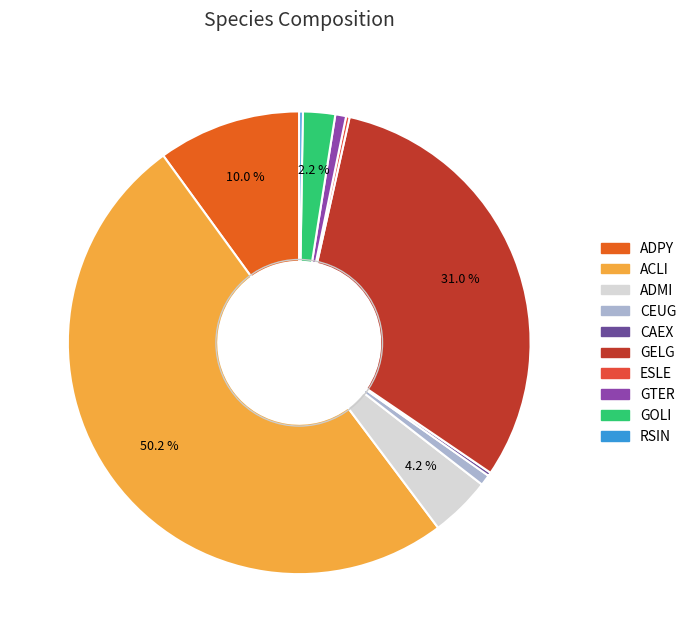

To the nearest percent, what percentage of the pie is ADMI?

4%